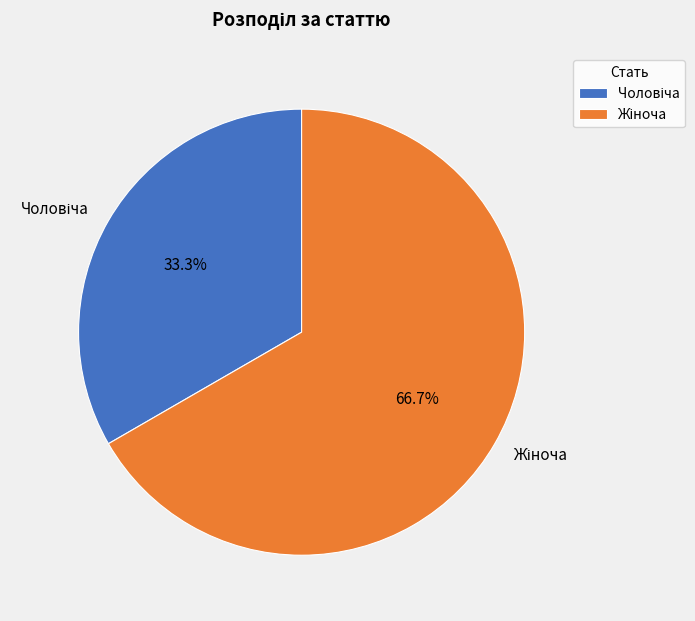

Is there any slice that represents more than half of the pie?

Yes